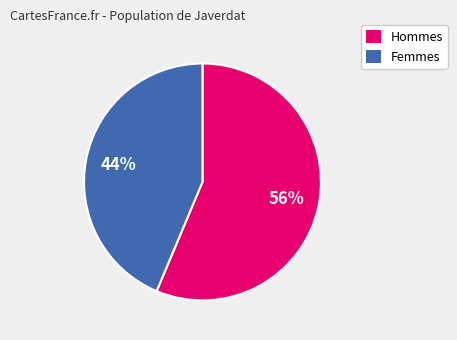

Is there a majority slice in this chart?

Yes